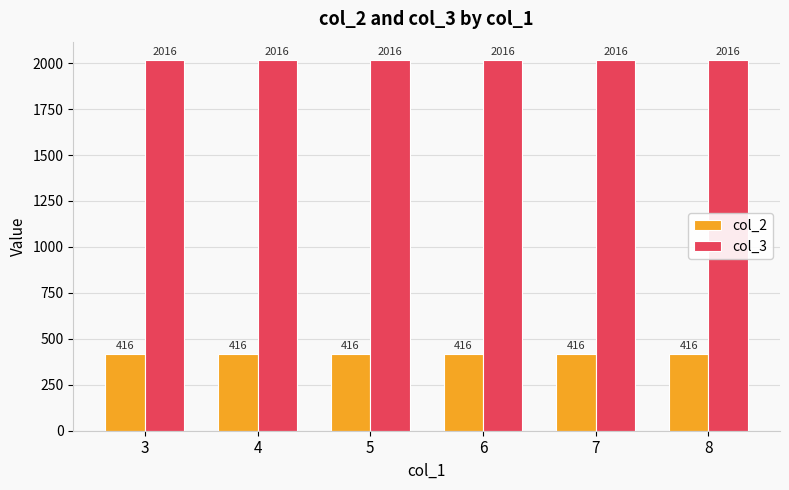

Reading left to right, what are all the values shown in this chart?

col_2: 3=416	4=416	5=416	6=416	7=416	8=416
col_3: 3=2016	4=2016	5=2016	6=2016	7=2016	8=2016